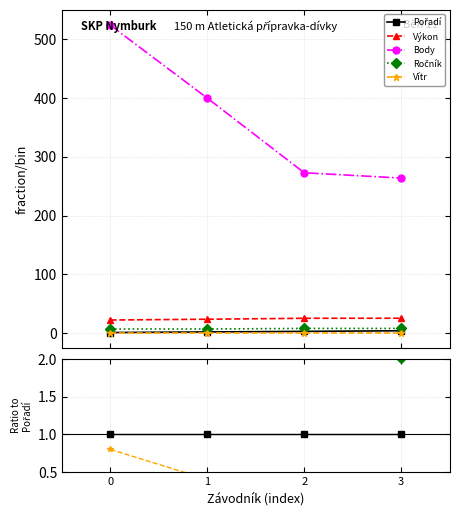

At which label is Ročník closest to 4?

1